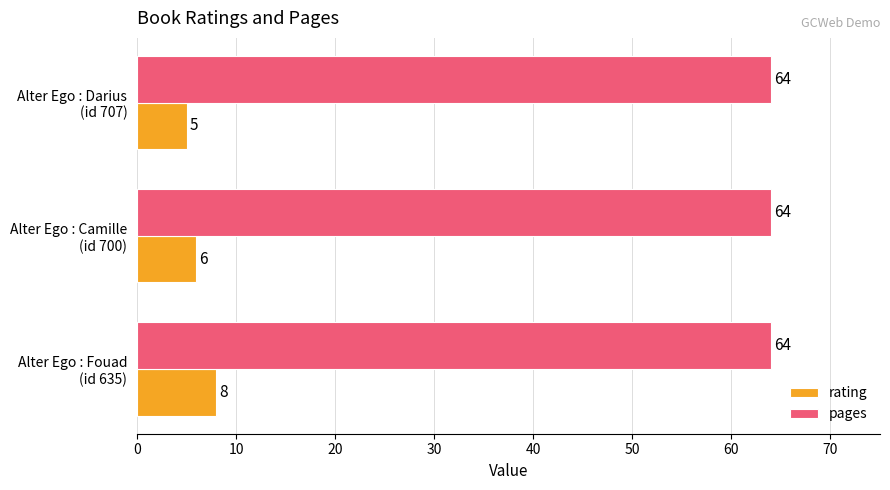

What is the difference between the maximum and minimum values in the rating series?

3